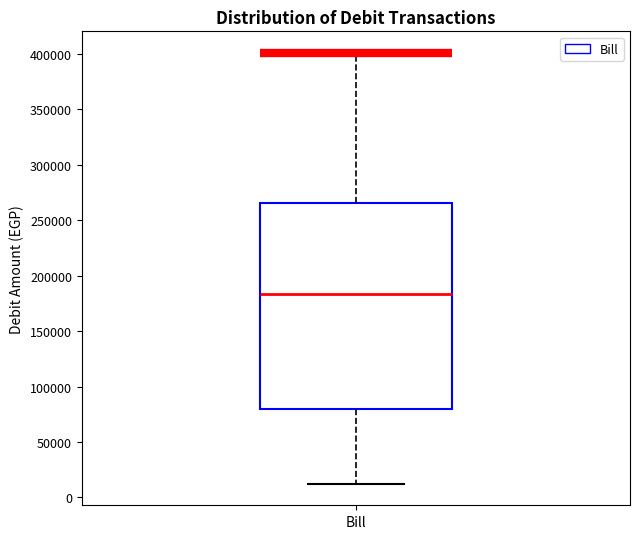

Read this box plot against the y-axis: the position of the median line, the range covered by the box, and the ends of both whiskers. The values are not printed on the chart, so give them approximately, as read against the axis.

median 185000, box 80000 to 265000, whiskers 10000 to 400000